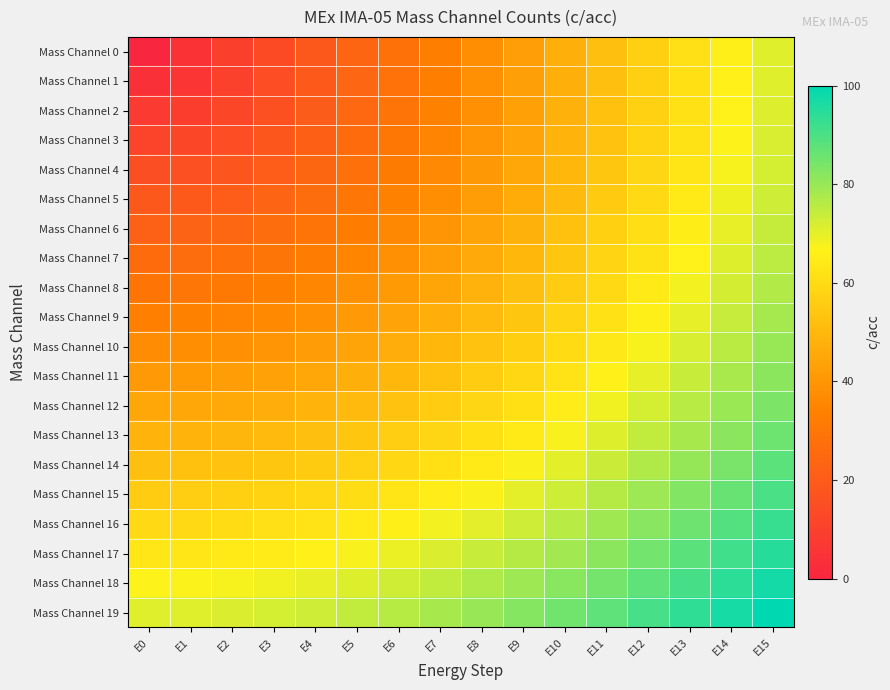

What is the difference between the highest and lowest values at E5?

51.0